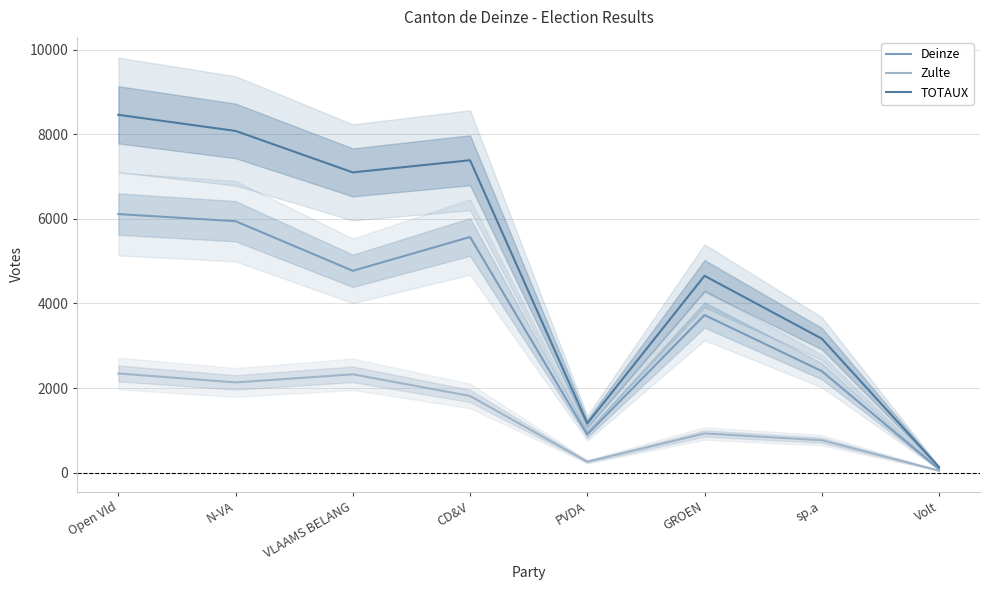

True or false: Zulte has a value of 1814 at CD&V.

True